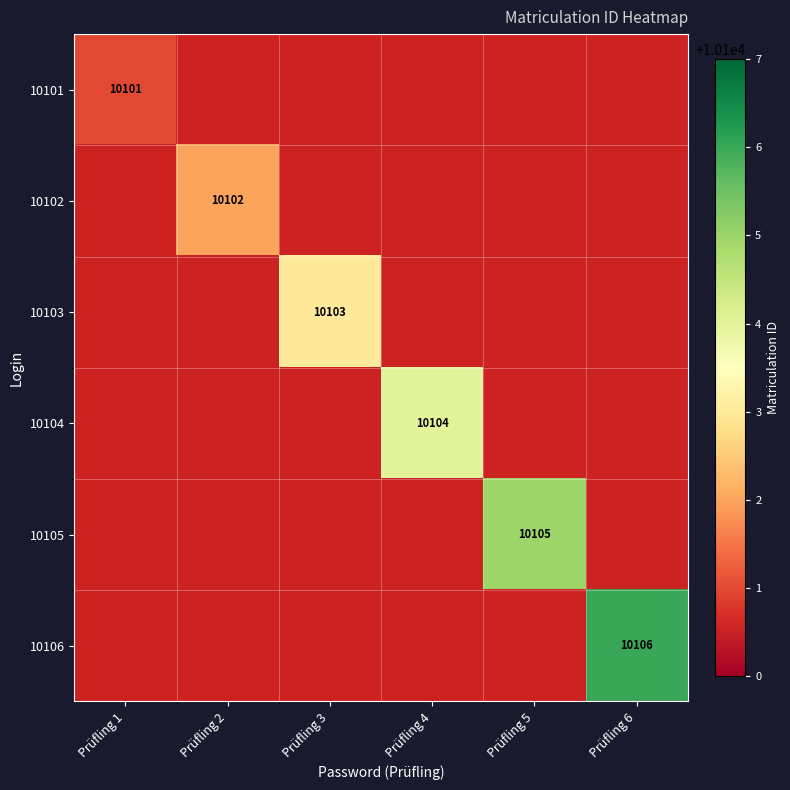

Is it true that 10104 equals 15130 at Prüfling 4?

False